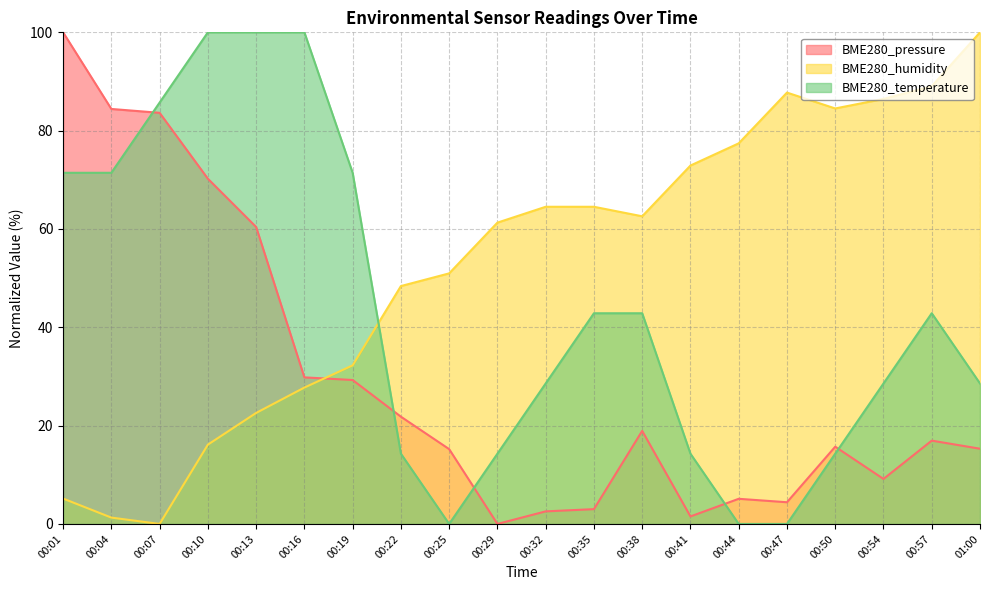

What are all the series names shown in the legend?

BME280_pressure, BME280_humidity, BME280_temperature